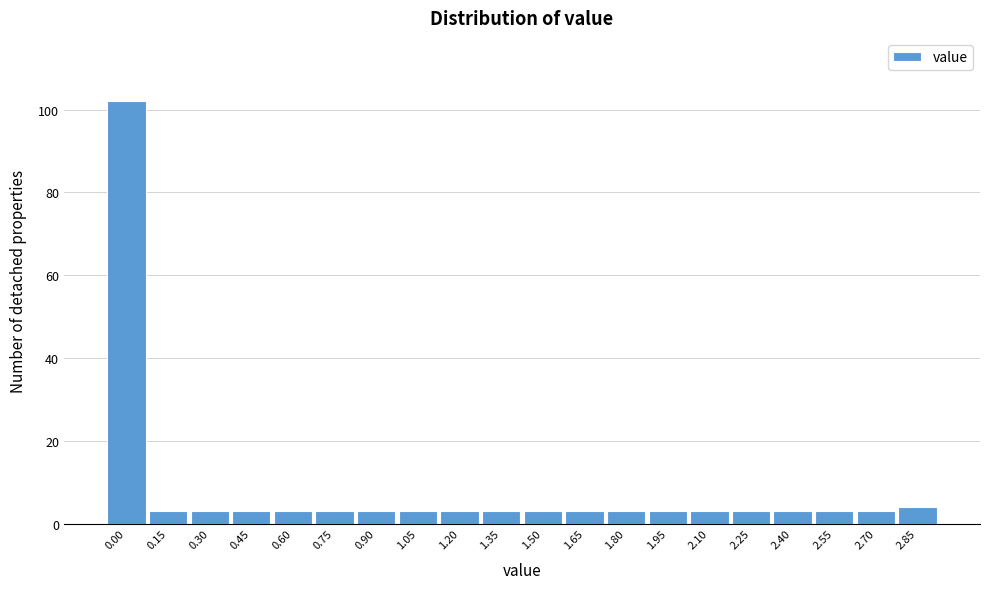

Reading left to right, list all the values displayed in this chart.

102	3	3	3	3	3	3	3	3	3	3	3	3	3	3	3	3	3	3	4